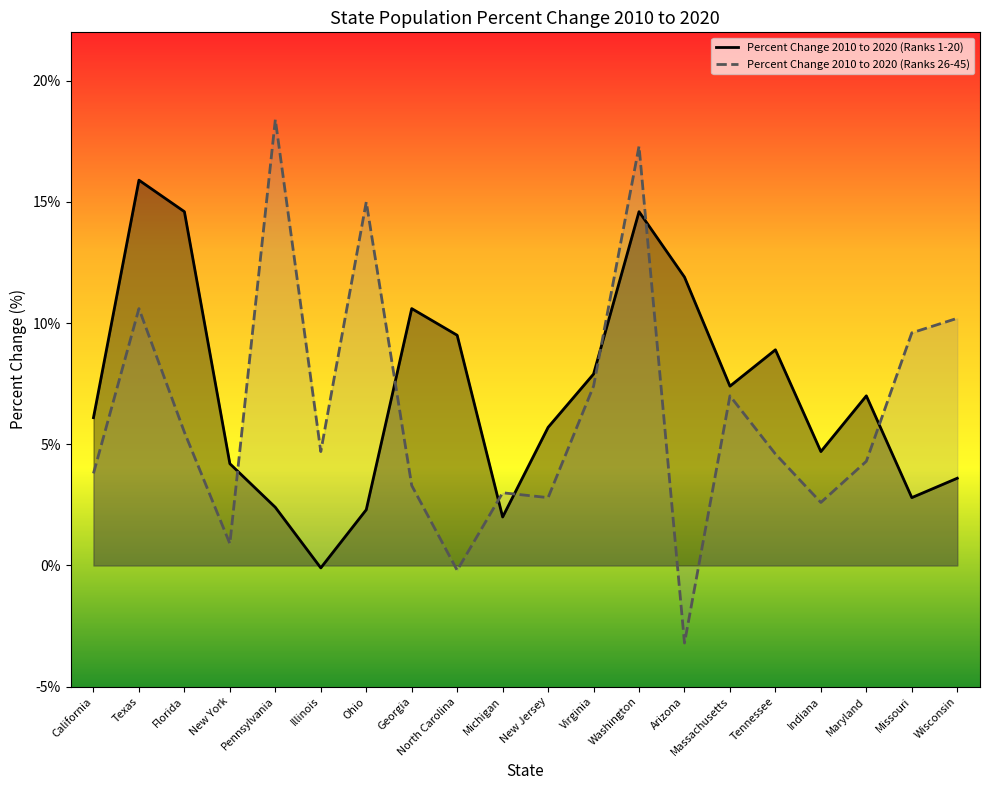

At which label does Percent Change 2010 to 2020 (Left) first exceed 7?

Texas